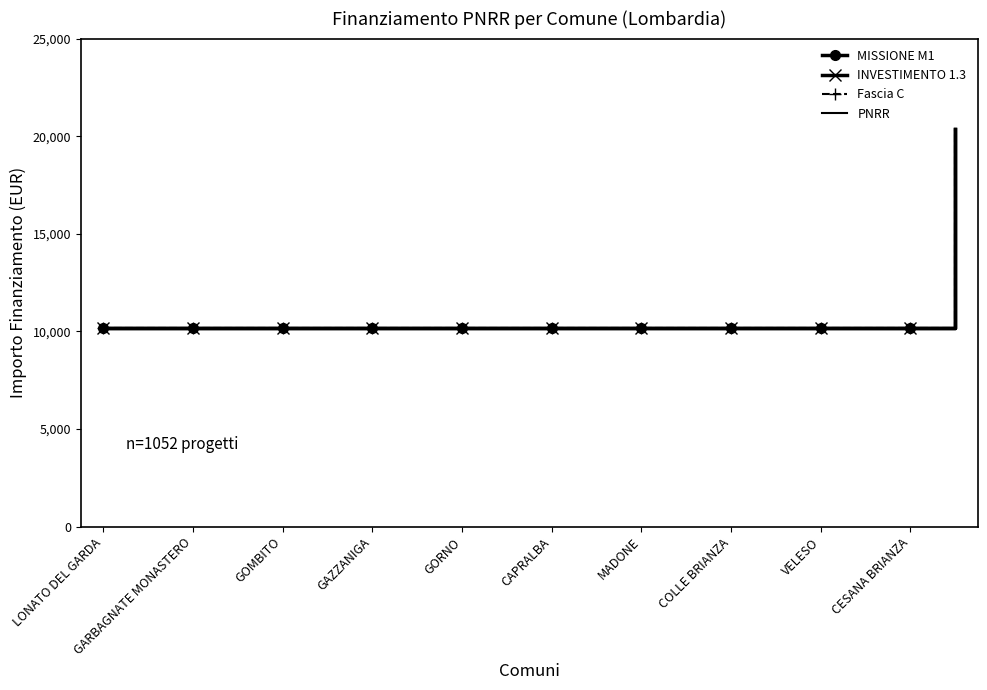

How many data points in MISSIONE M1 are above 10172?

1